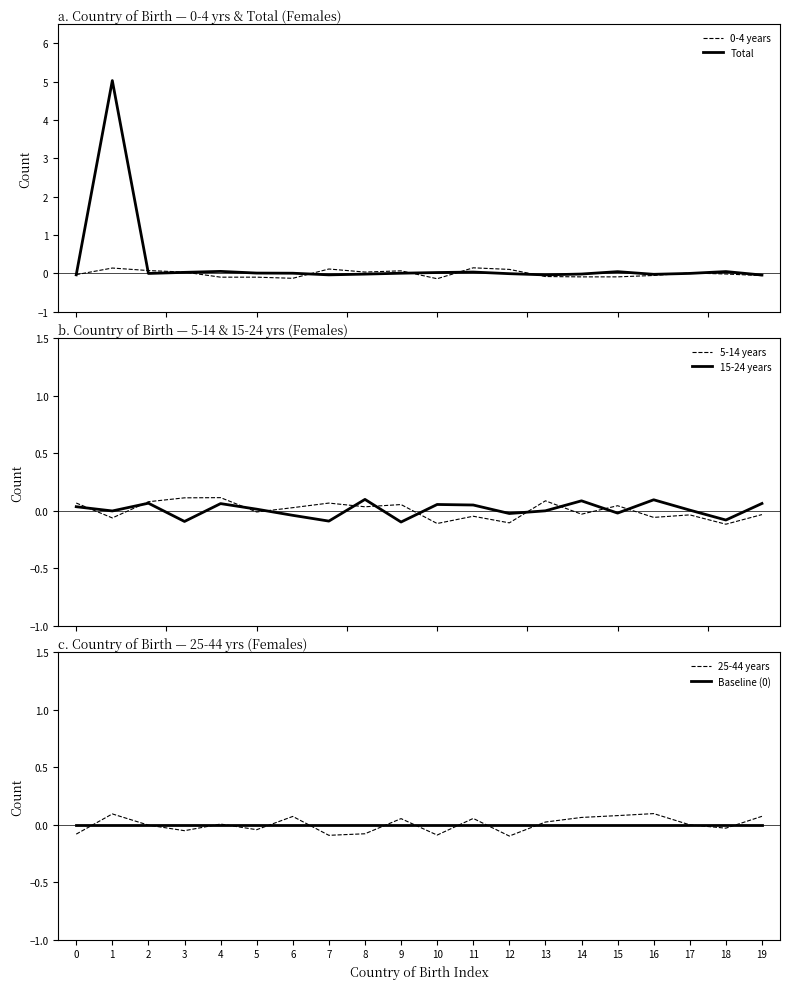

Reading right to left, what are all the values shown in this chart?

0-4 years: 19=-0.1	18=-0.0	17=0.0	16=-0.1	15=-0.1	14=-0.1	13=-0.1	12=0.1	11=0.1	10=-0.1	9=0.1	8=0.0	7=0.1	6=-0.1	5=-0.1	4=-0.1	3=0.0	2=0.1	1=0.1	0=-0.0
Total: 19=-0.0	18=0.0	17=-0.0	16=-0.0	15=0.0	14=-0.0	13=-0.0	12=-0.0	11=0.0	10=0.0	9=-0.0	8=-0.0	7=-0.0	6=0.0	5=0.0	4=0.0	3=0.0	2=-0.0	1=5.0	0=-0.0
5-14 years: 19=-0.0	18=-0.1	17=-0.0	16=-0.1	15=0.0	14=-0.0	13=0.1	12=-0.1	11=-0.0	10=-0.1	9=0.1	8=0.0	7=0.1	6=0.0	5=-0.0	4=0.1	3=0.1	2=0.1	1=-0.1	0=0.1
15-24 years: 19=0.1	18=-0.1	17=0.0	16=0.1	15=-0.0	14=0.1	13=-0.0	12=-0.0	11=0.0	10=0.1	9=-0.1	8=0.1	7=-0.1	6=-0.0	5=0.0	4=0.1	3=-0.1	2=0.1	1=-0.0	0=0.0
25-44 years: 19=0.1	18=-0.0	17=-0.0	16=0.1	15=0.1	14=0.1	13=0.0	12=-0.1	11=0.1	10=-0.1	9=0.1	8=-0.1	7=-0.1	6=0.1	5=-0.0	4=0.0	3=-0.1	2=-0.0	1=0.1	0=-0.1
Baseline (0): 19=0.0	18=0.0	17=0.0	16=0.0	15=0.0	14=0.0	13=0.0	12=0.0	11=0.0	10=0.0	9=0.0	8=0.0	7=0.0	6=0.0	5=0.0	4=0.0	3=0.0	2=0.0	1=0.0	0=0.0